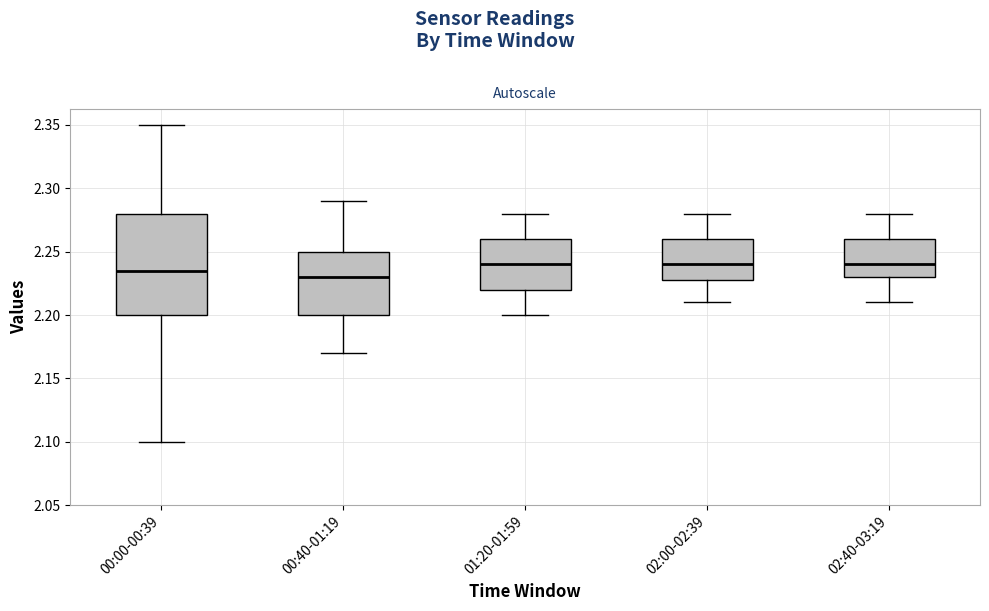

Reading left to right, transcribe this box plot: for each box, give where its median line is, the range the box spans, and where its two whiskers end, as read against the y-axis. The values are not printed on the chart, so give them approximately, as read against the axis.

00:00-00:39: median 2.235, box 2.200 to 2.280, whiskers 2.100 to 2.350
00:40-01:19: median 2.230, box 2.200 to 2.250, whiskers 2.170 to 2.290
01:20-01:59: median 2.240, box 2.220 to 2.260, whiskers 2.200 to 2.280
02:00-02:39: median 2.240, box 2.230 to 2.260, whiskers 2.210 to 2.280
02:40-03:19: median 2.240, box 2.230 to 2.260, whiskers 2.210 to 2.280